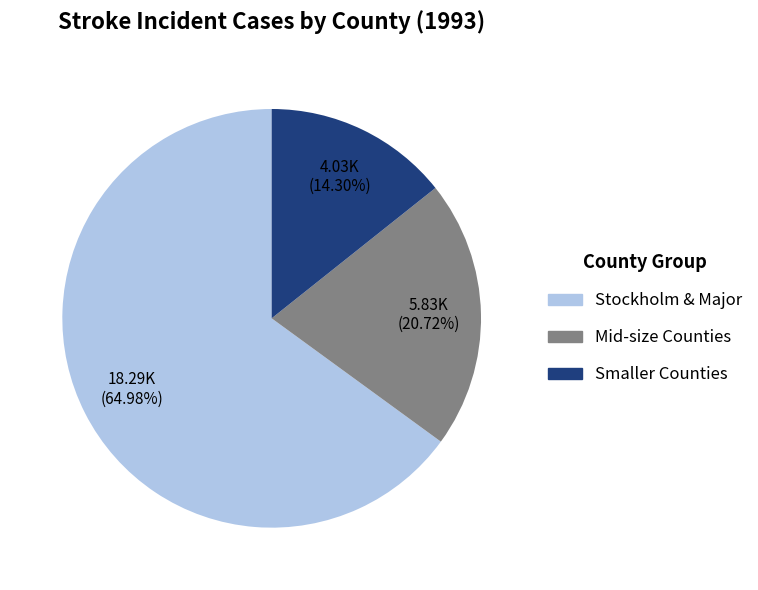

How many slices are in this pie chart?

3